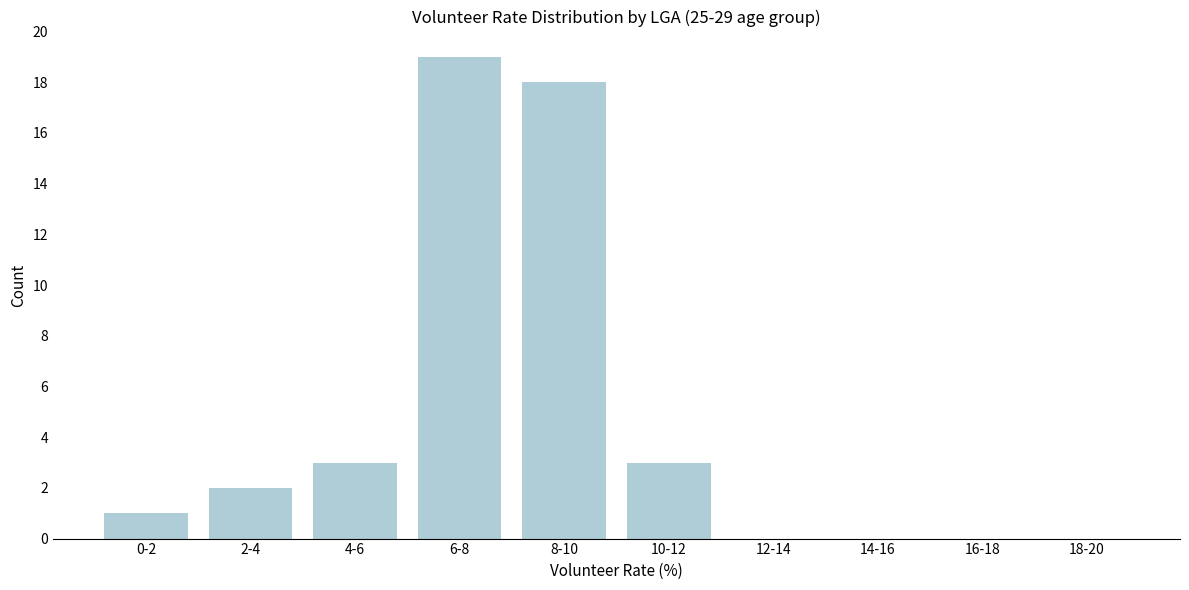

Reading left to right, extract all data points from this chart.

0-2=1	2-4=2	4-6=3	6-8=19	8-10=18	10-12=3	12-14=0	14-16=0	16-18=0	18-20=0